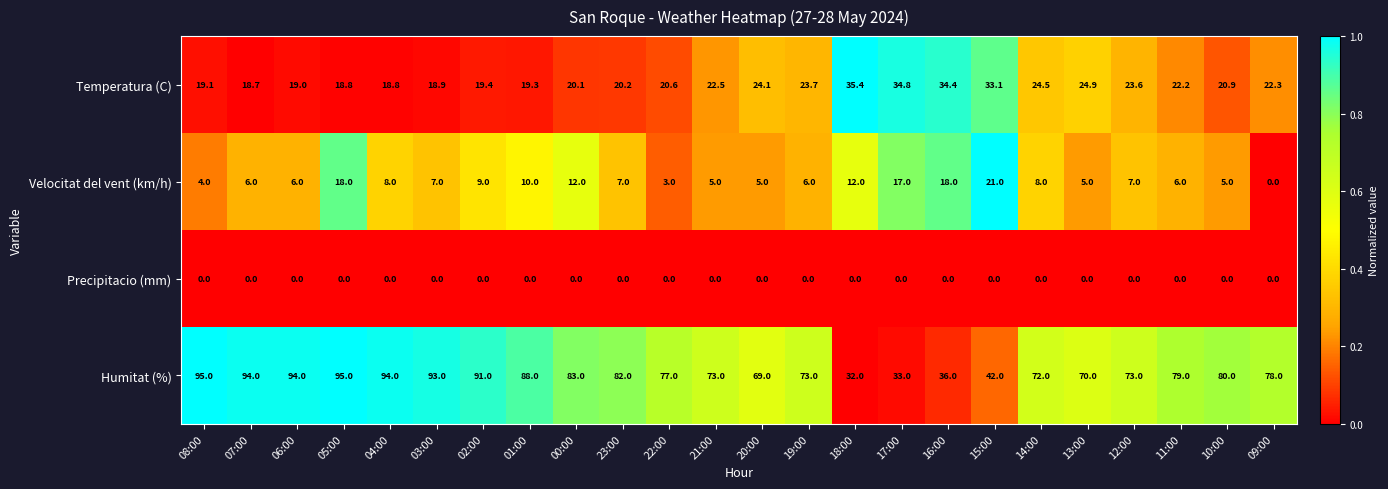

At 05:00, list the series in order from largest to smallest.

Humitat (%), Temperatura (C), Velocitat del vent (km/h), Precipitacio (mm)